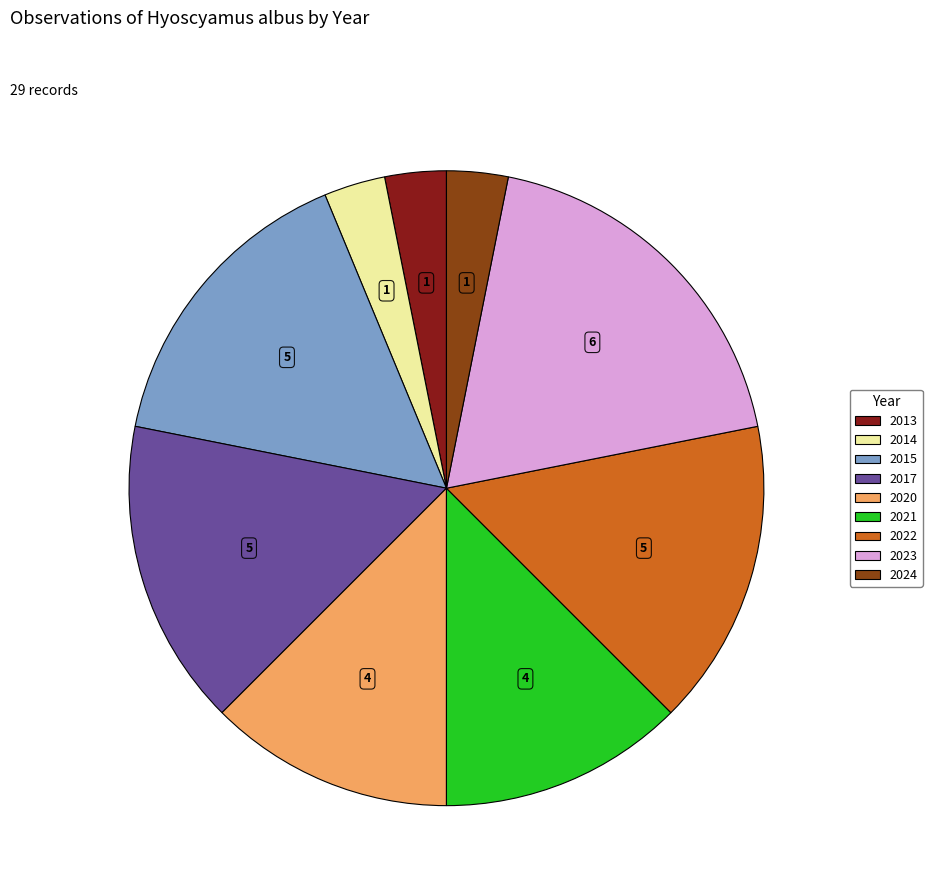

Which slice is the largest?

2023